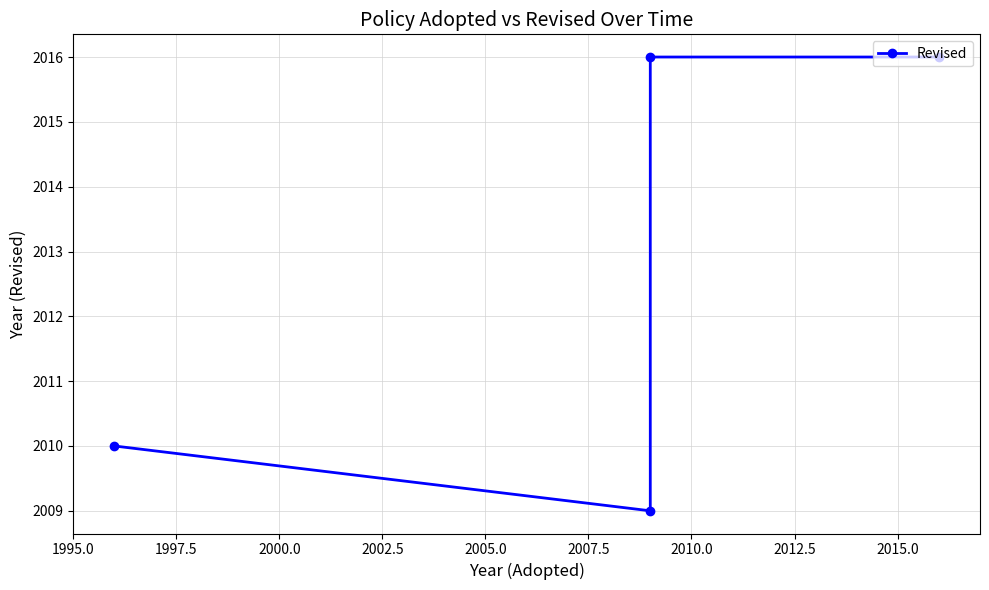

How many values are below 2016?

2